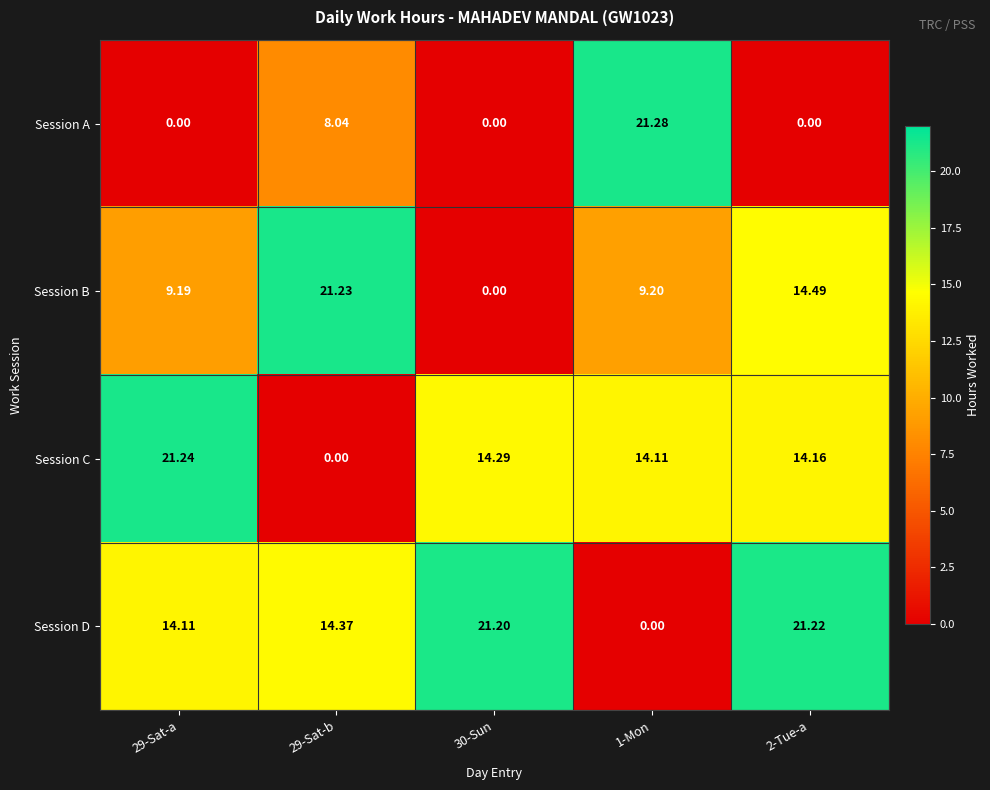

What is the total value across all series at 1-Mon?

44.6